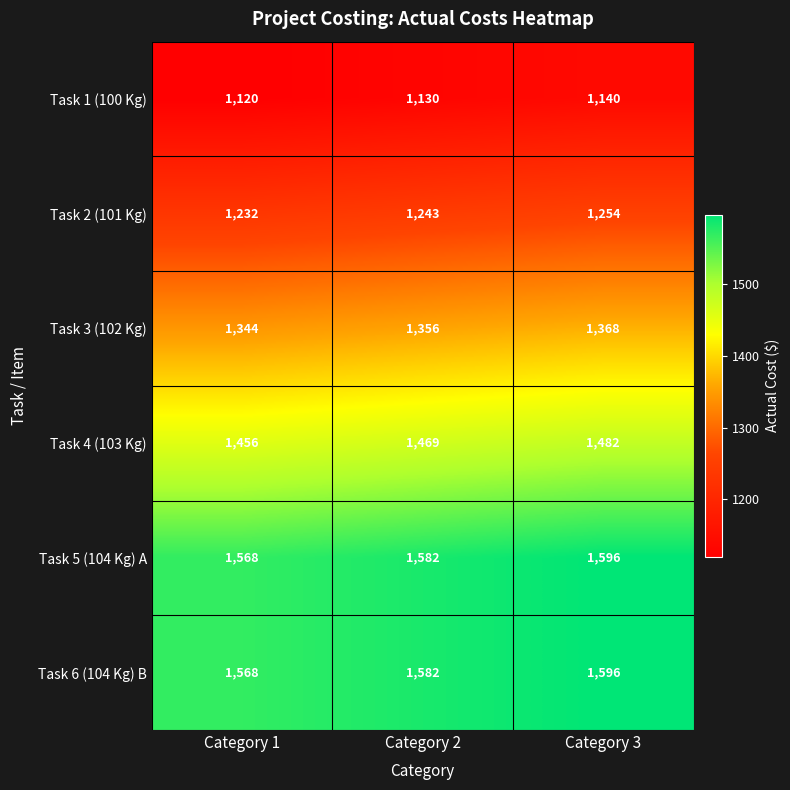

At which category does the chart reach its peak across all series?

Category 3